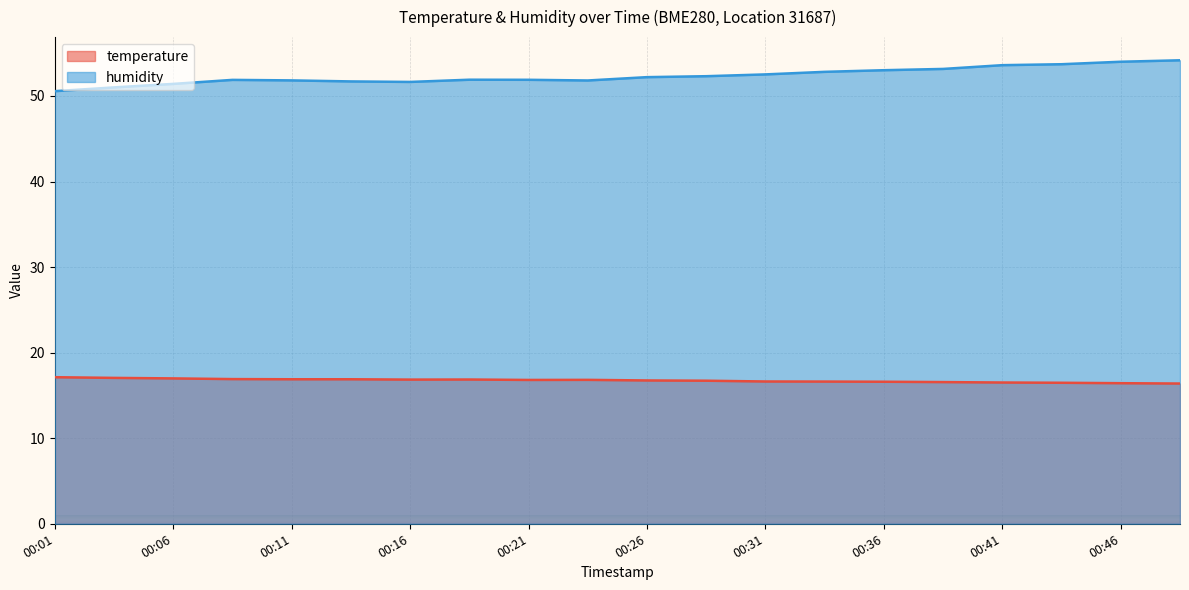

True or false: humidity has more than 0 interior local peaks.

True